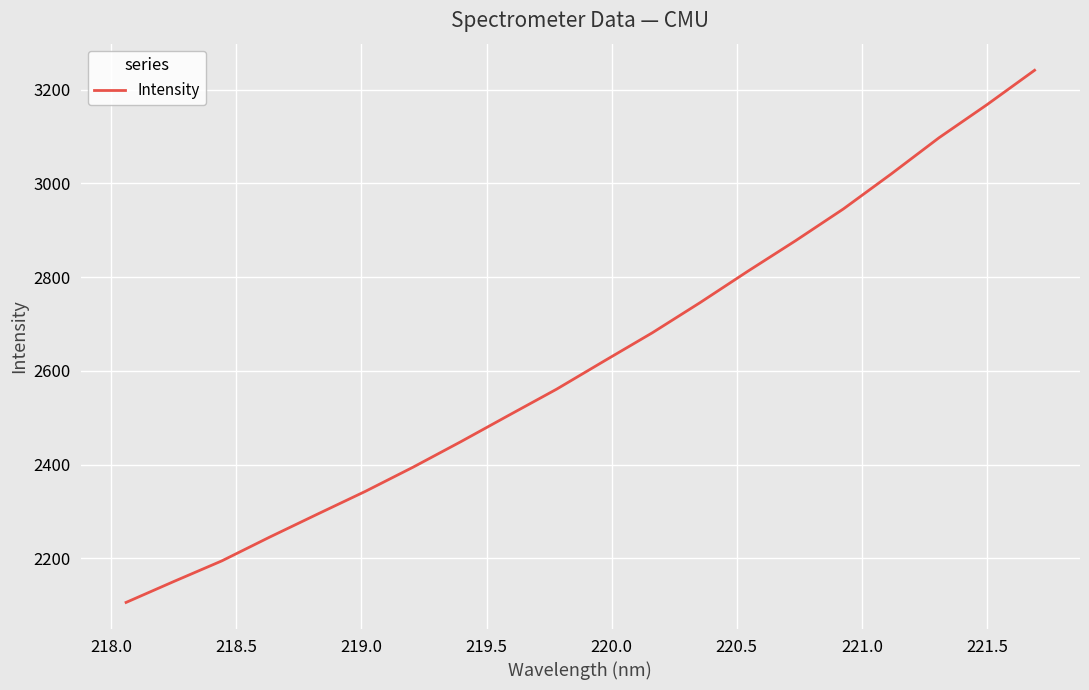

What is the smallest value displayed?

2106.1